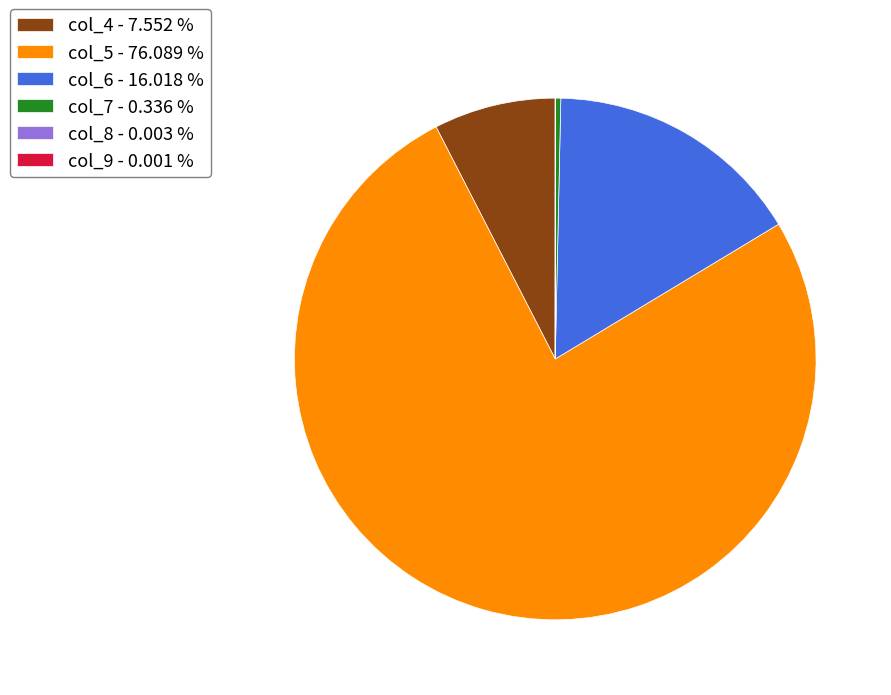

Is the sum of col_7 - 0.336 % and col_4 - 7.552 % greater than half?

No